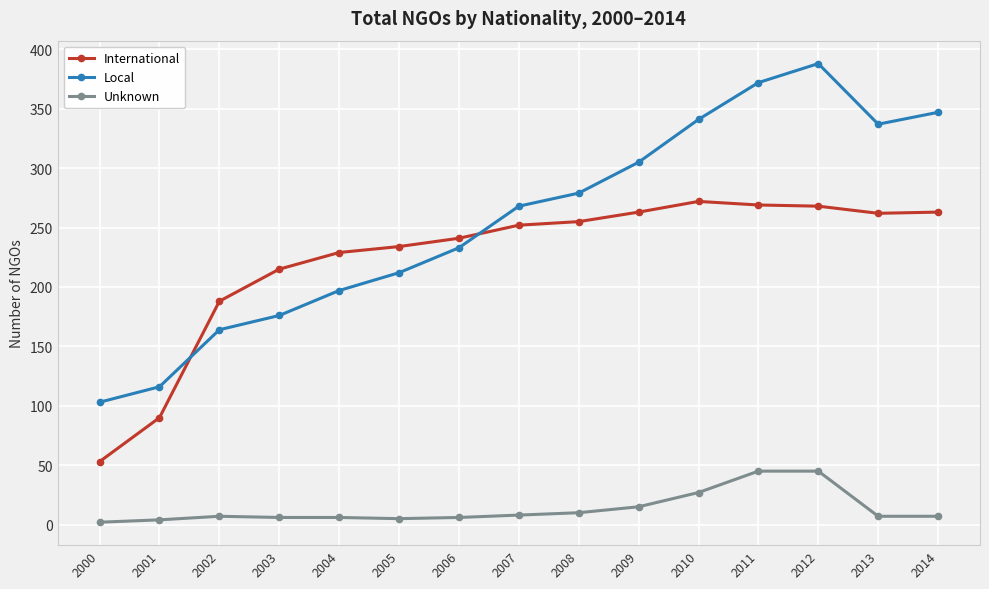

Which series changed the most between 2005 and 2008?

Local